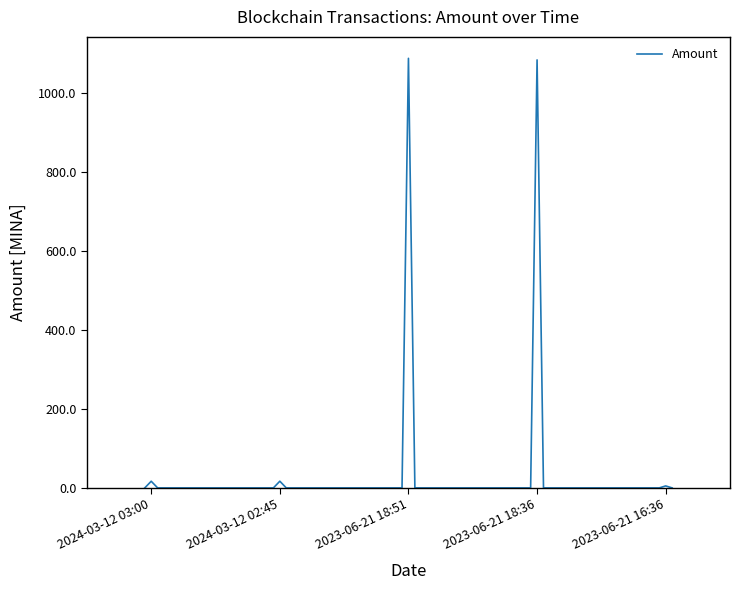

What is the maximum value shown in the chart?

1088.8